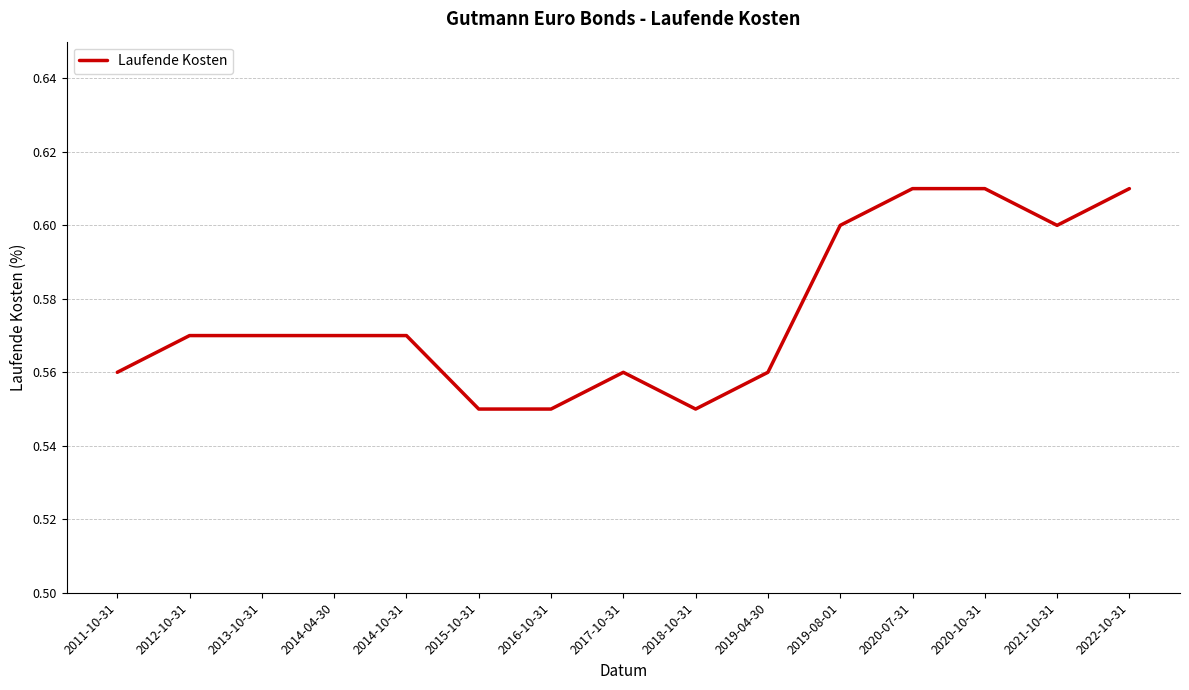

Which has a higher value, 2020-07-31 or 2019-08-01?

2020-07-31